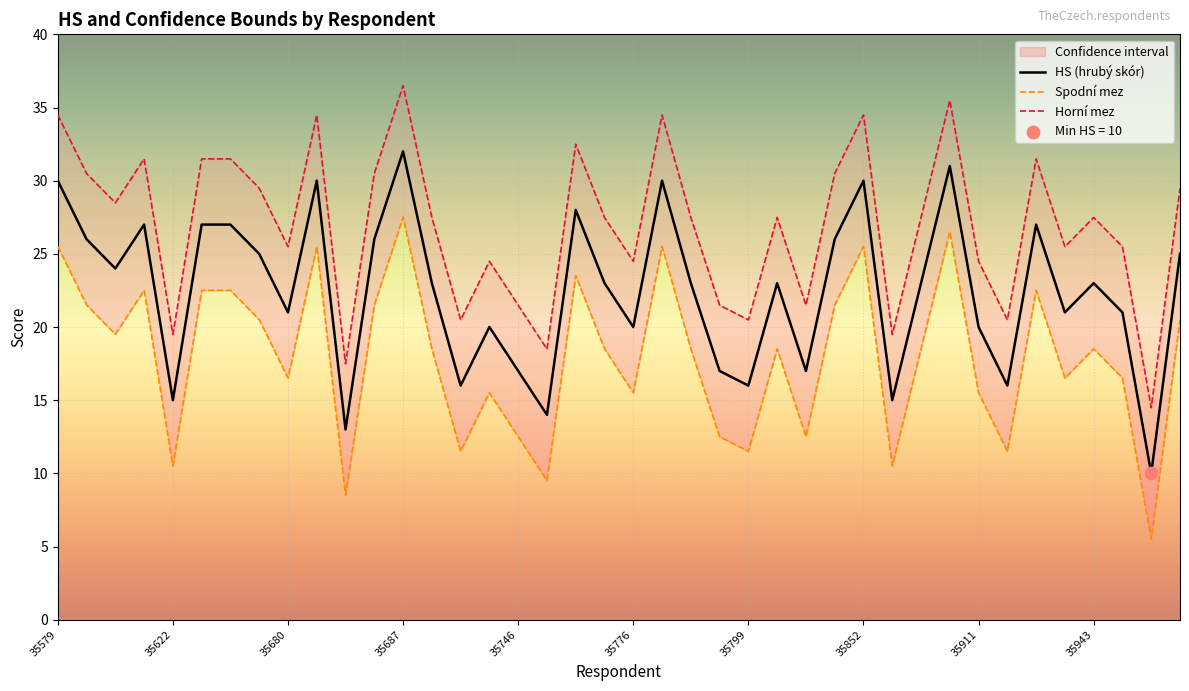

Which series reaches the minimum Y coordinate?

spodní mez